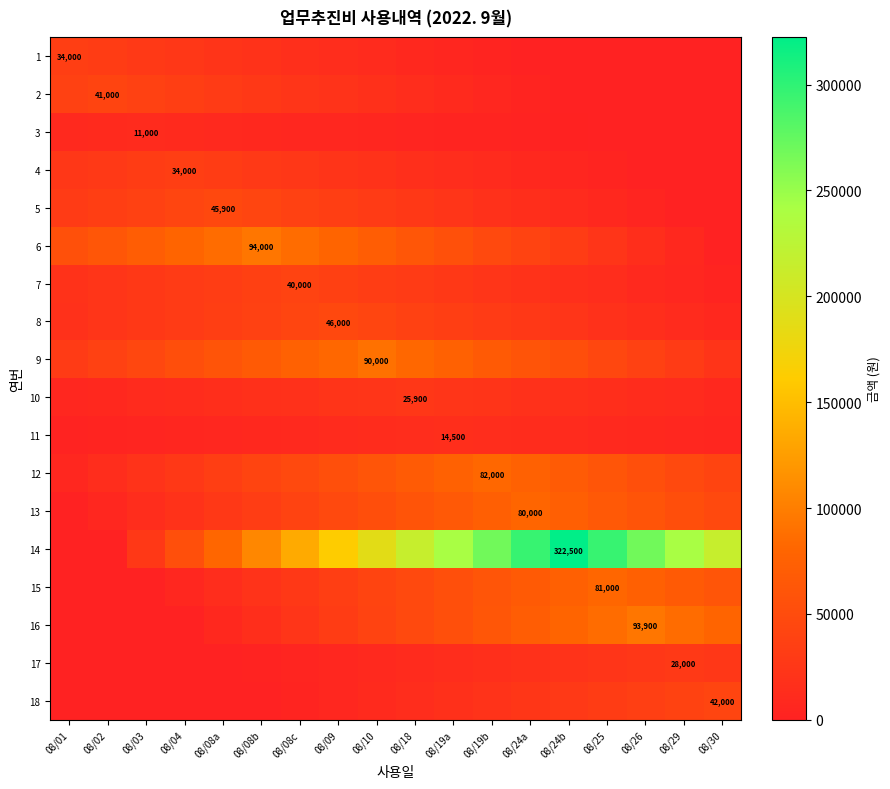

What is the total value across all series at 08/19a?

809925.0